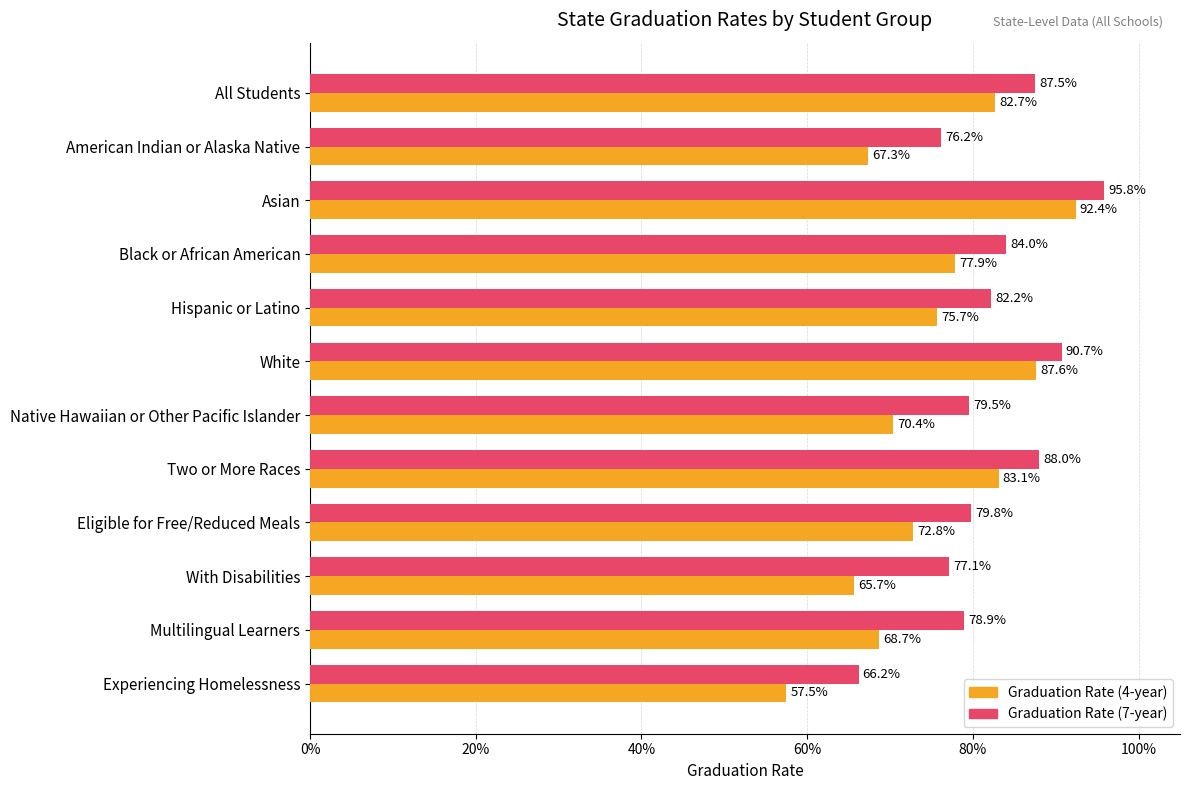

What is the average value of the Graduation Rate (4-year) series?

0.8